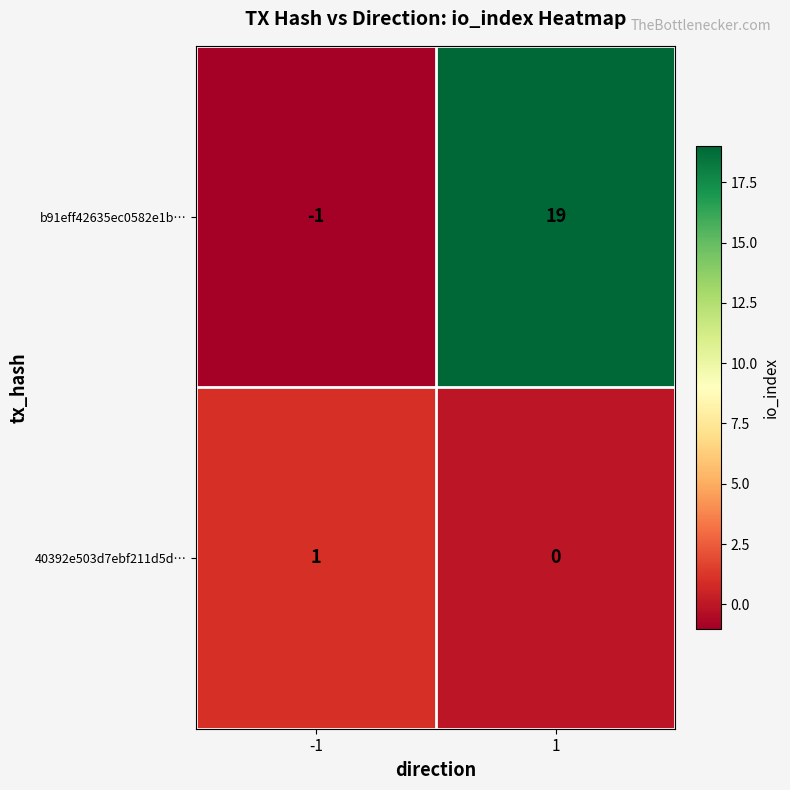

How many data points does each series have?

2